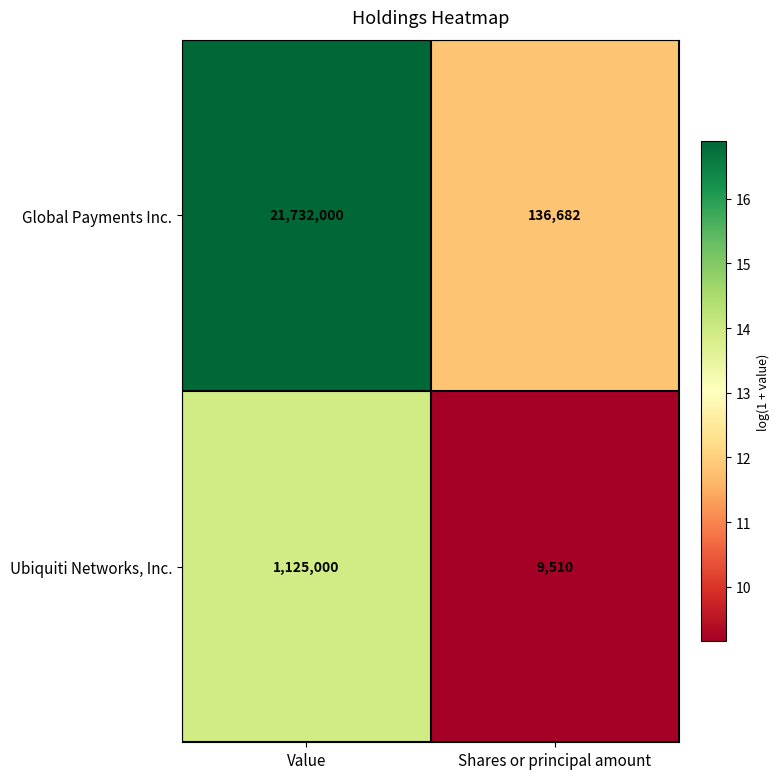

Read the Ubiquiti Networks, Inc. value at Shares or principal amount.

9510